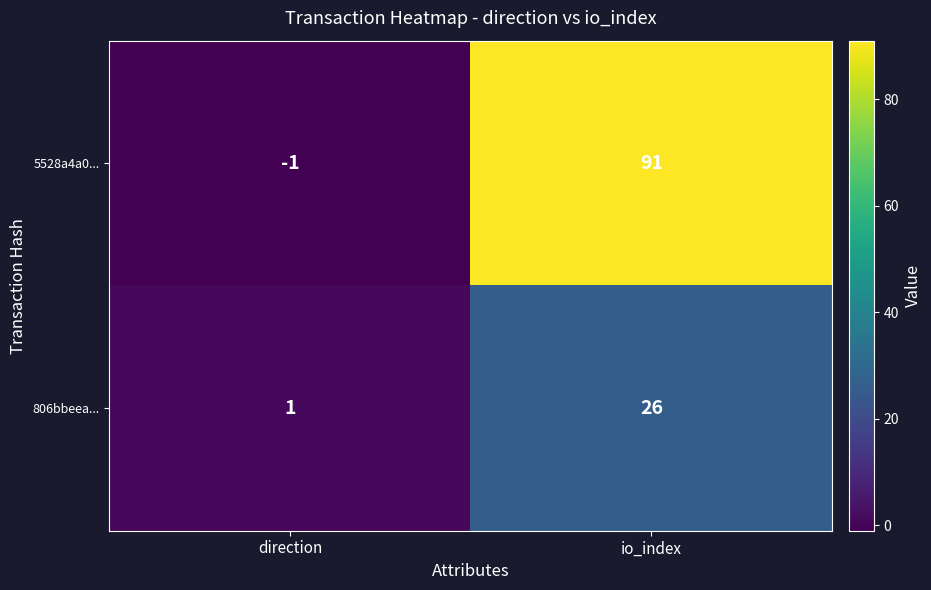

What is the difference between the 806bbeea... values at direction and io_index?

25